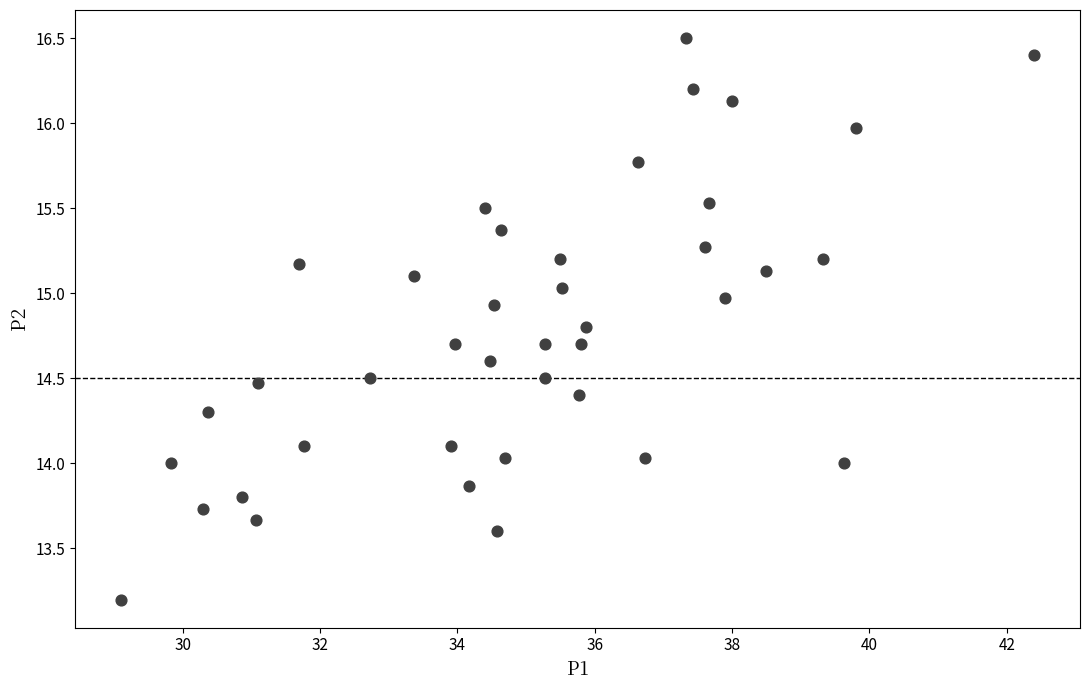

What is the range of X values (max minus min)?

13.3